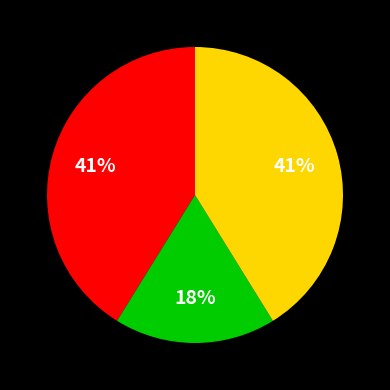

Is there any slice that represents more than half of the pie?

No